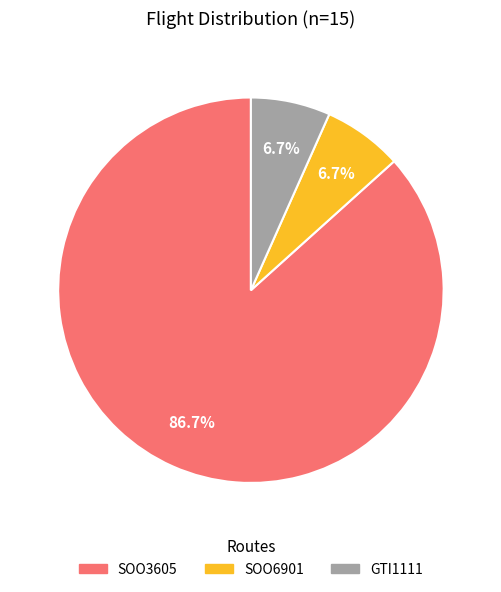

Which slice is the largest?

SOO3605